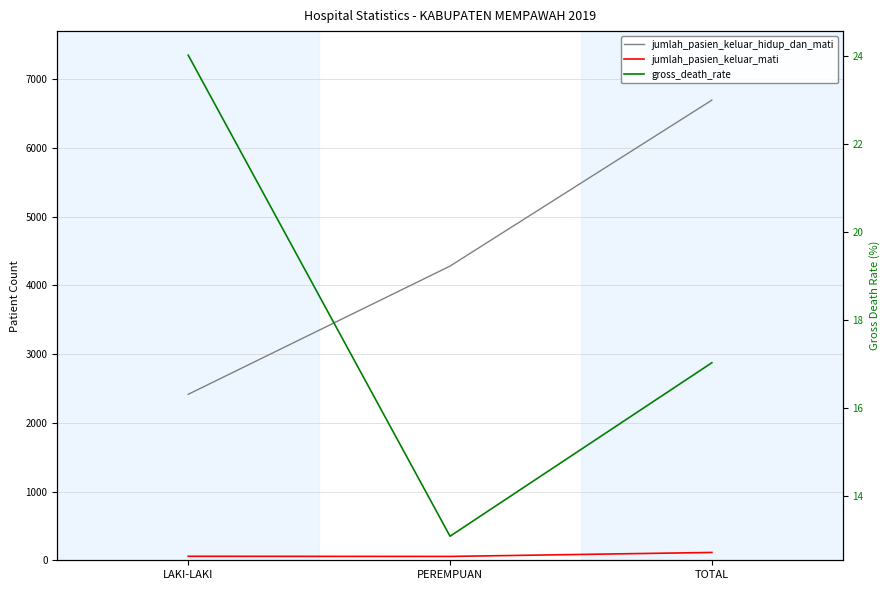

Read the jumlah_pasien_keluar_hidup_dan_mati value at LAKI-LAKI.

2415.0